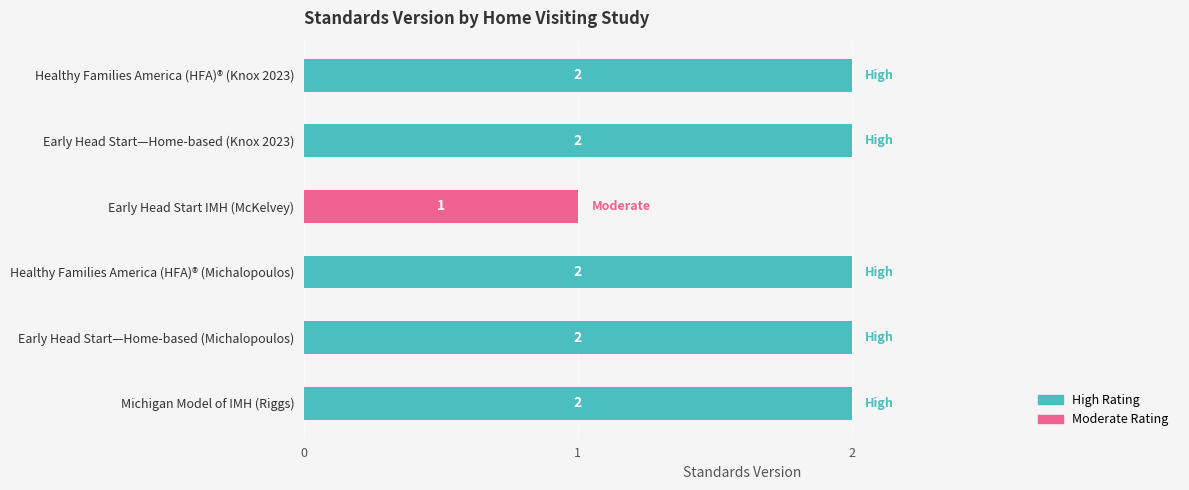

Approximately how many times larger is the value at Healthy Families America (HFA)® (Michalopoulos) compared to Early Head Start IMH (McKelvey)?

2.0